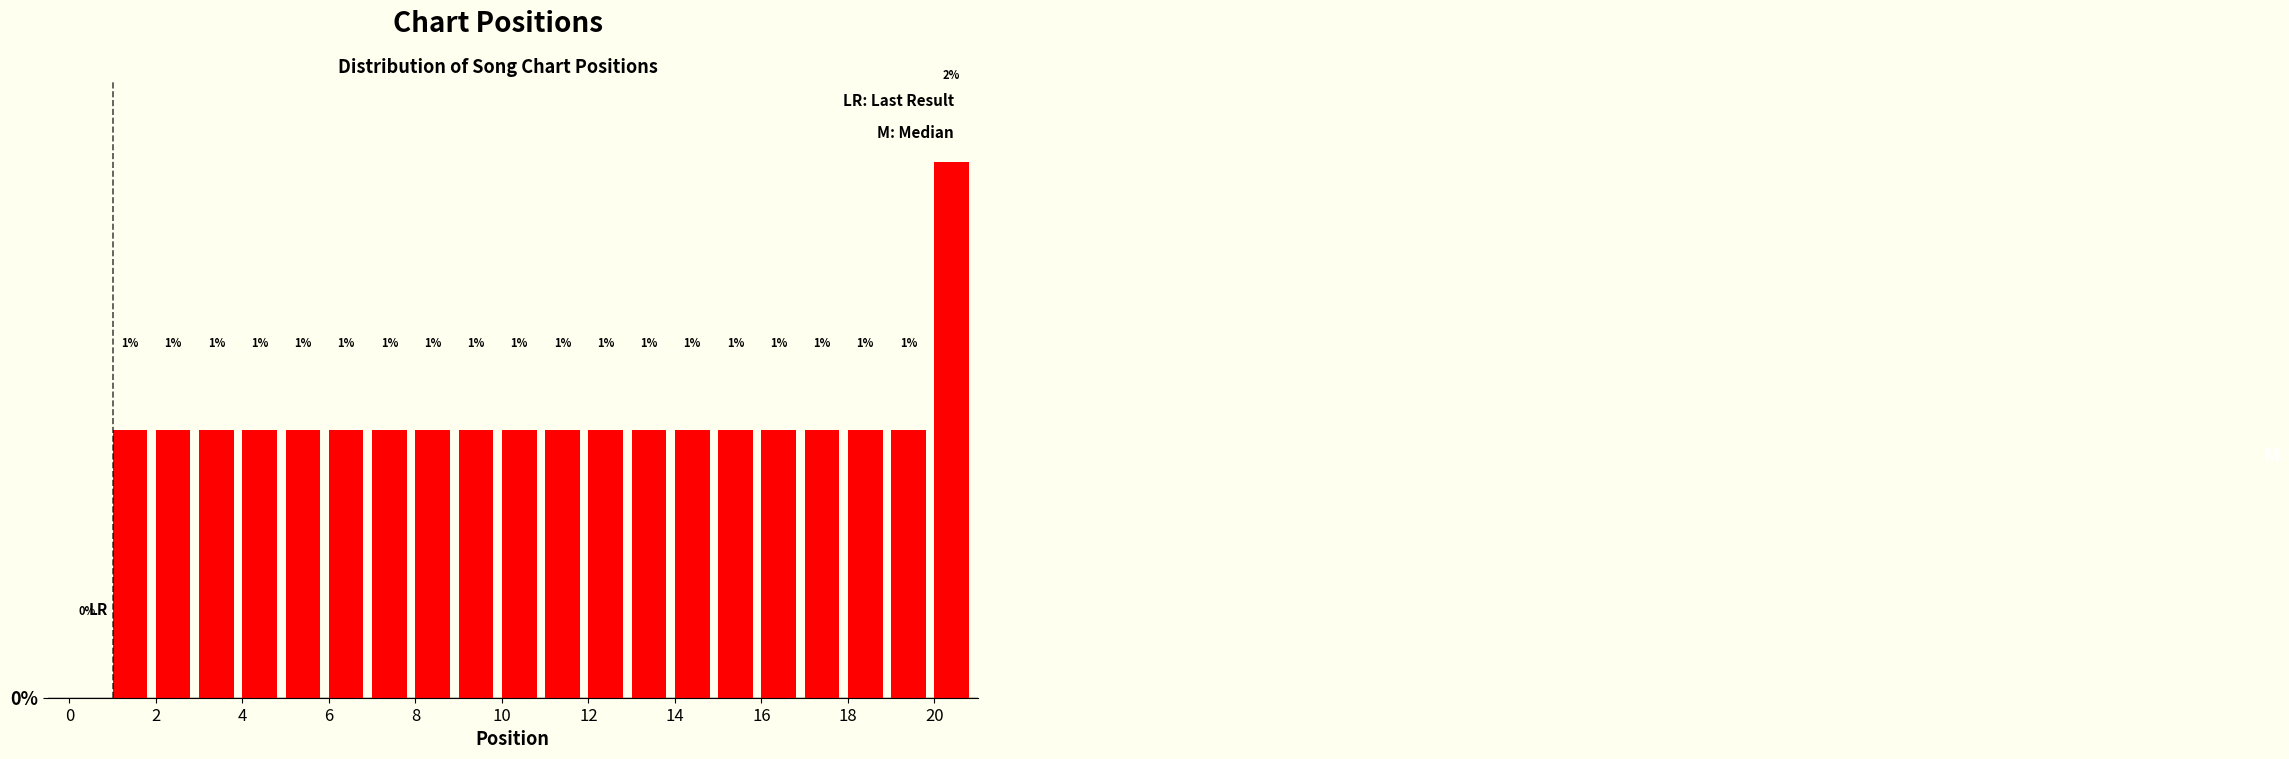

Reading left to right, list every bar in this chart as the range it spans on the x-axis followed by its height.

0 to 1: 0
1 to 2: 1
2 to 3: 1
3 to 4: 1
4 to 5: 1
5 to 6: 1
6 to 7: 1
7 to 8: 1
8 to 9: 1
9 to 10: 1
10 to 11: 1
11 to 12: 1
12 to 13: 1
13 to 14: 1
14 to 15: 1
15 to 16: 1
16 to 17: 1
17 to 18: 1
18 to 19: 1
19 to 20: 1
20 to 21: 2